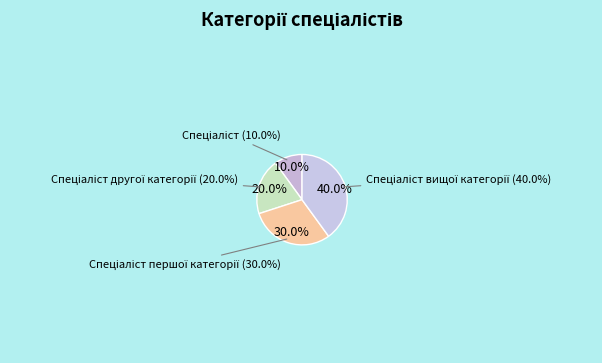

Does Спеціаліст вищої категорії account for over 50% of the chart?

No